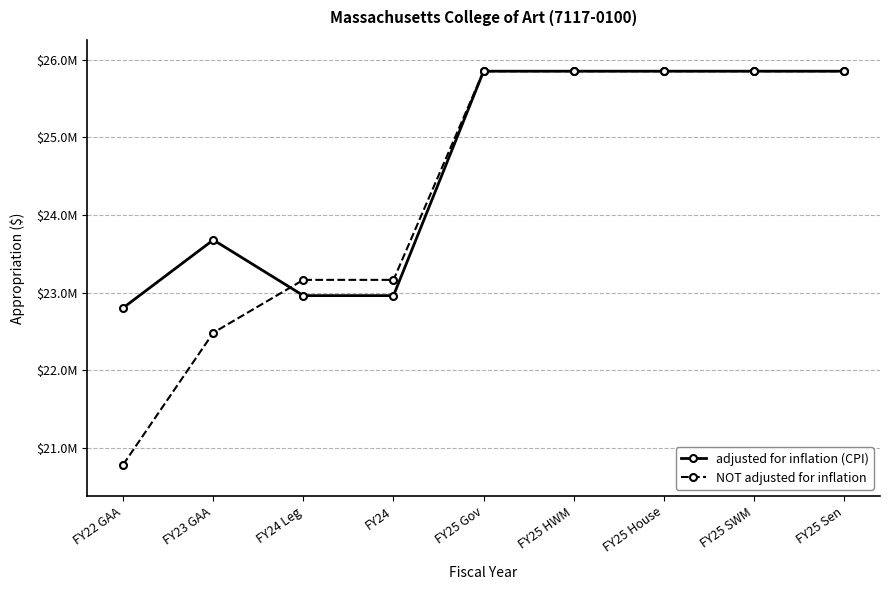

The value of adjusted for inflation (CPI) at FY23 GAA is 41420766. True or false?

False